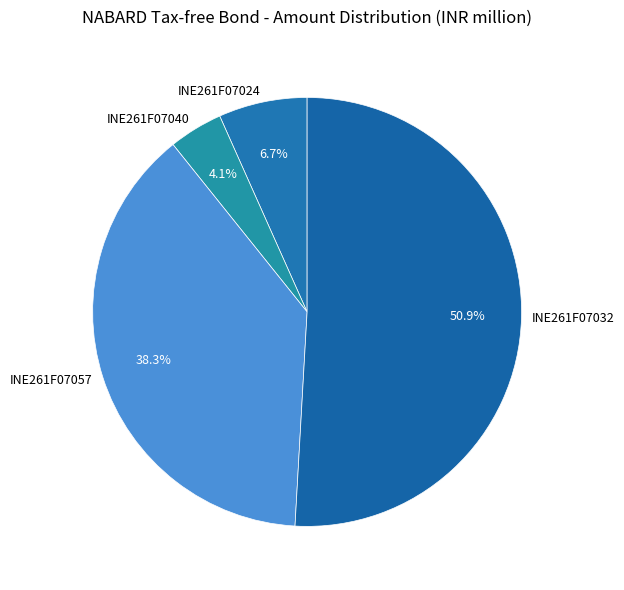

Is it true that INE261F07024 is 1% of the pie?

False